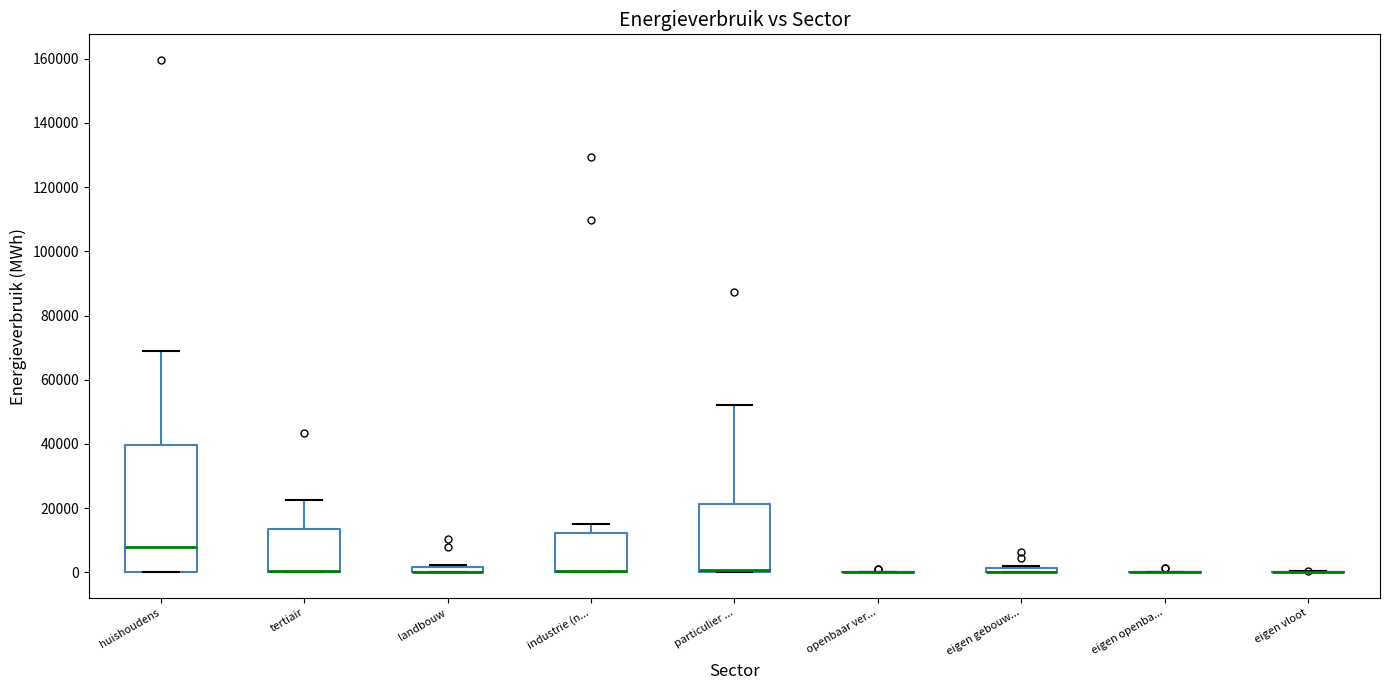

Which box is the tallest, from its lower edge to its upper edge?

huishoudens